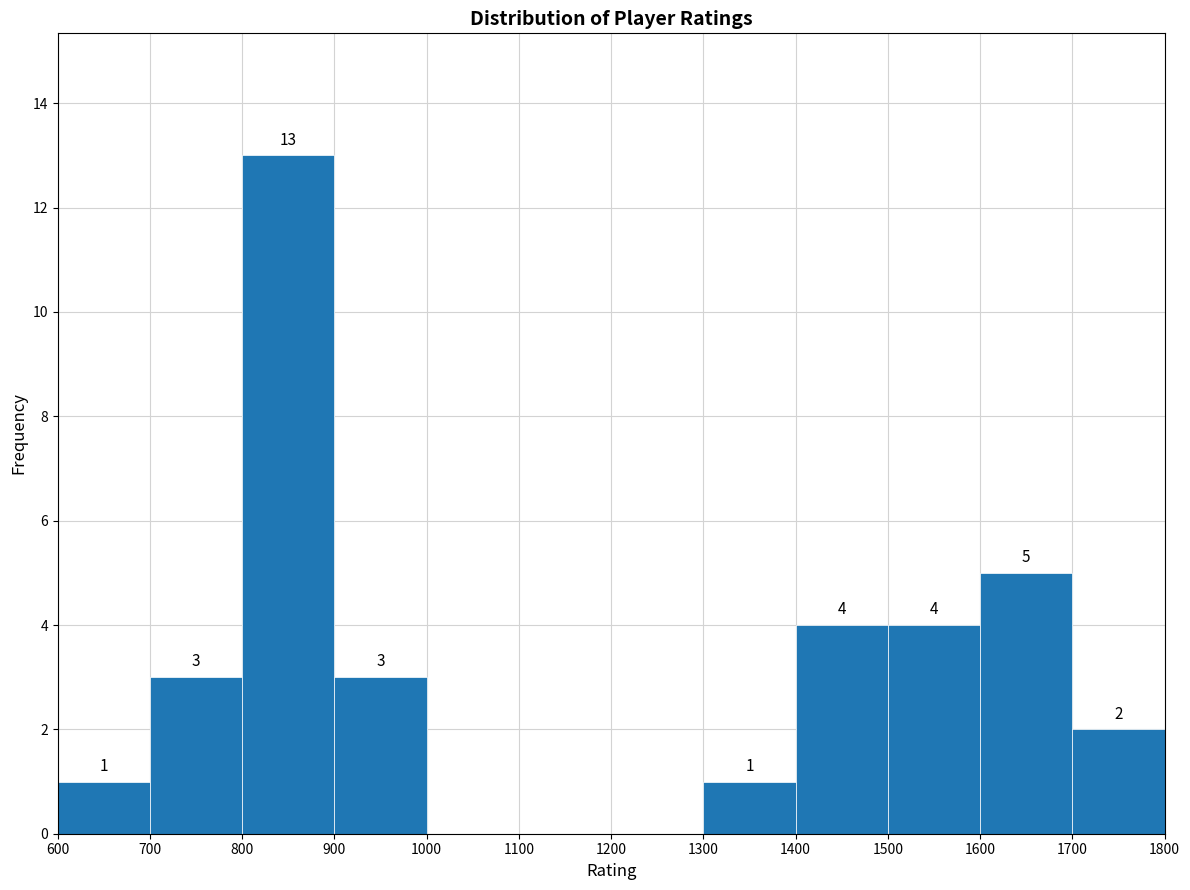

Over which range of the x-axis is the bar tallest?

800 to 900